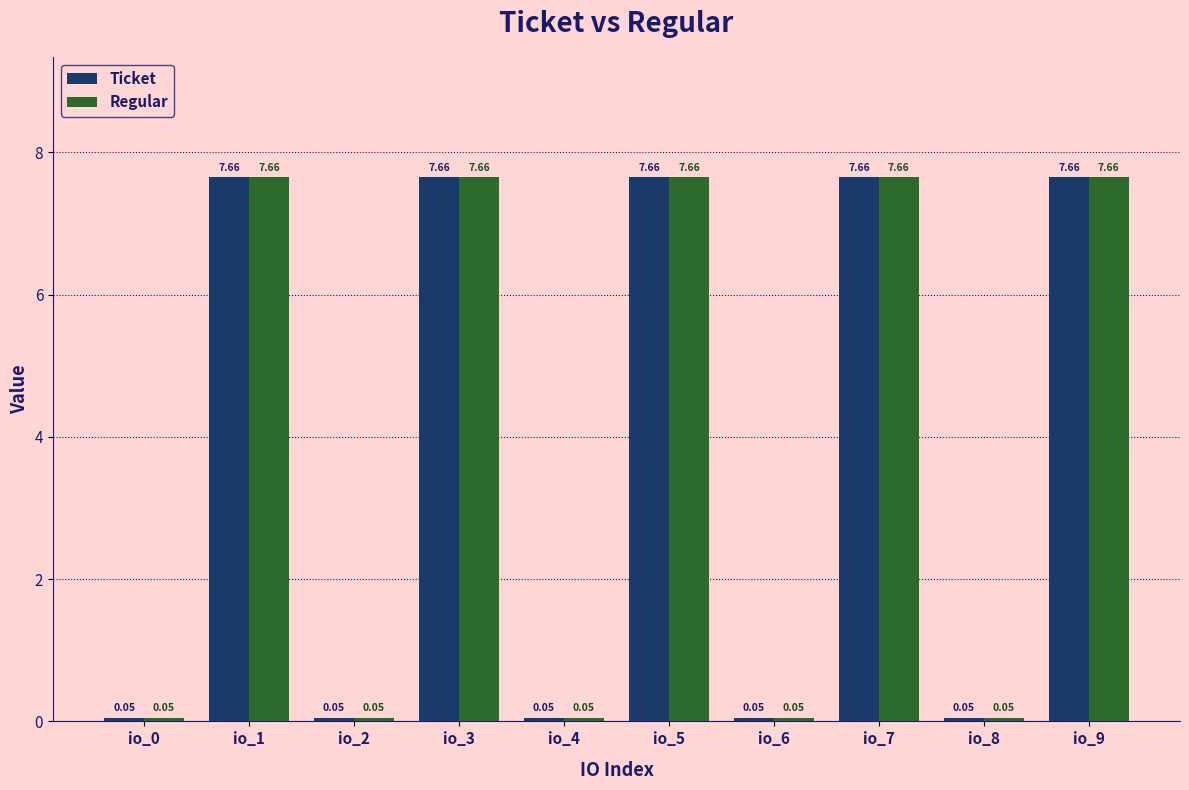

What is the sum of all Regular values?

38.5